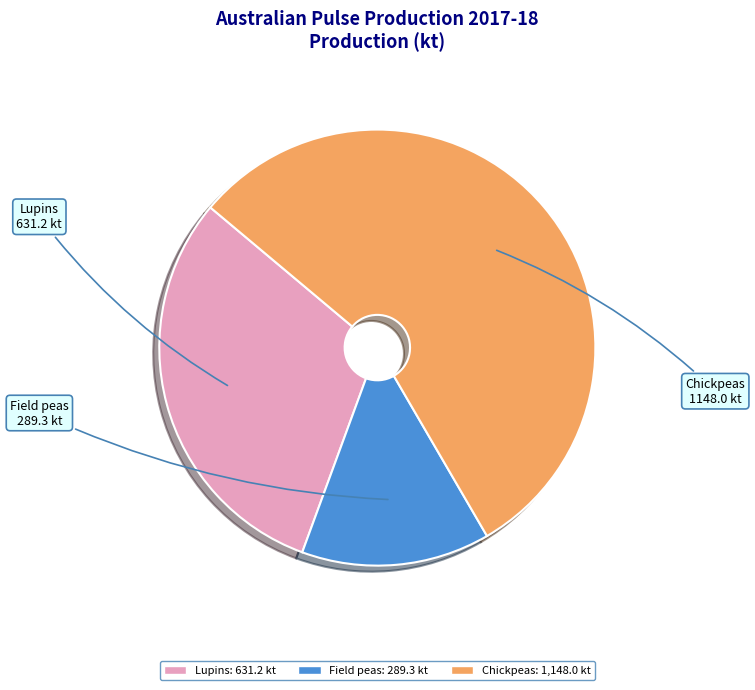

Does any single category account for the majority?

Yes